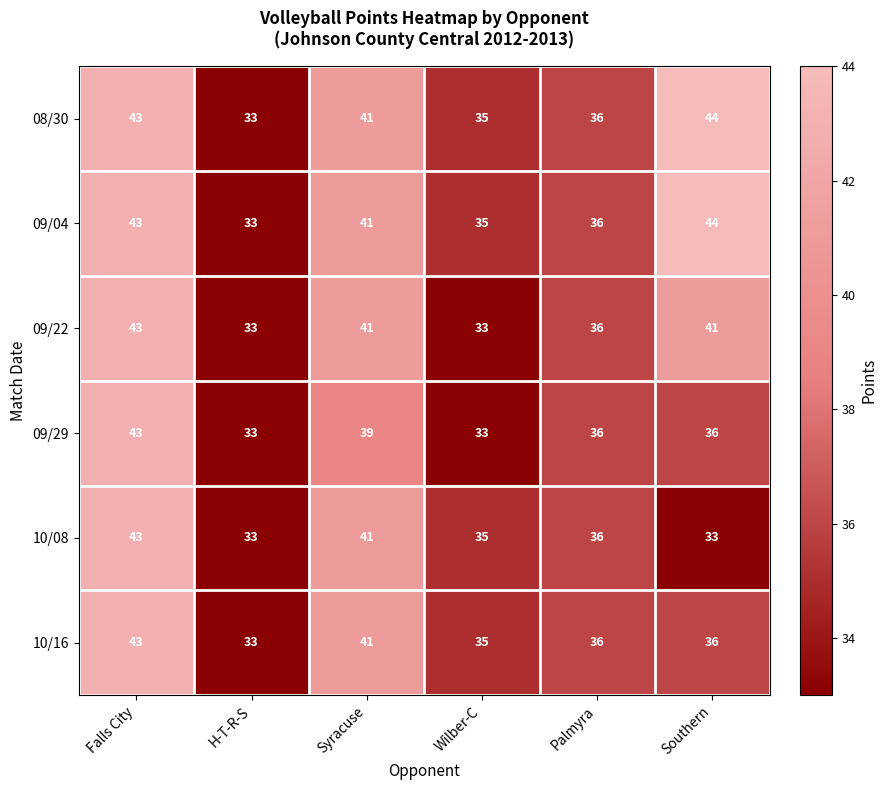

At which category is the sum across all series the highest?

Falls City